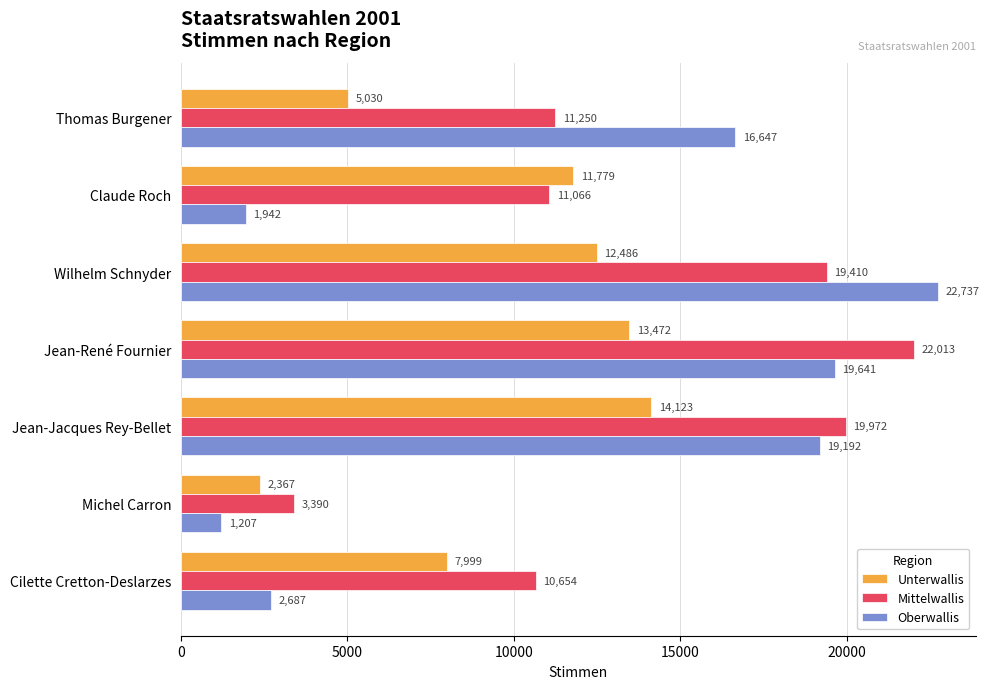

What is the difference between the maximum and second lowest values in the Unterwallis series?

9093